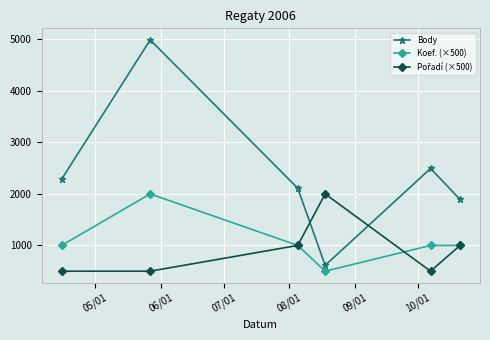

What is the value of the Body point at the 5th from the left?

2494